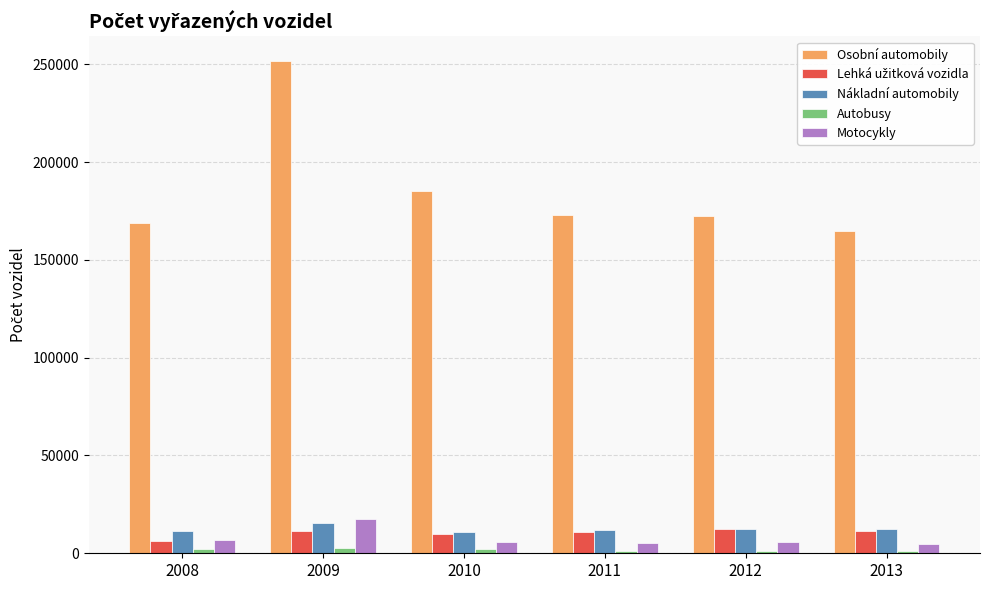

What is the average value of the Osobní automobily series?

185986